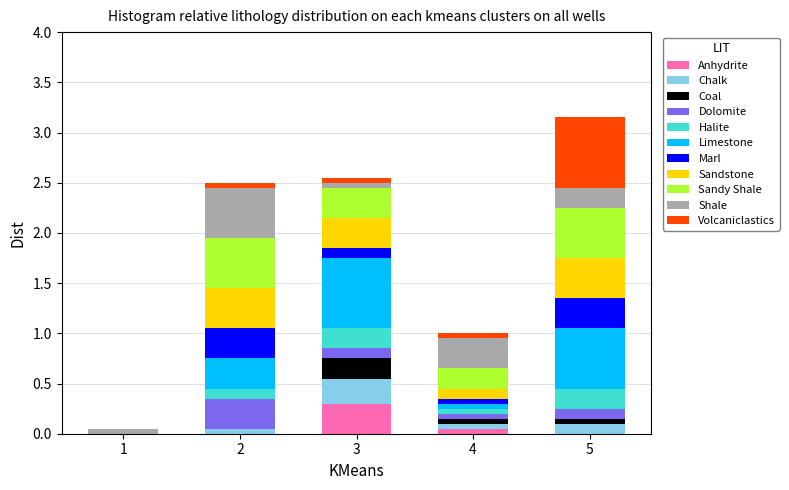

Which category has the highest value in the Anhydrite series?

3